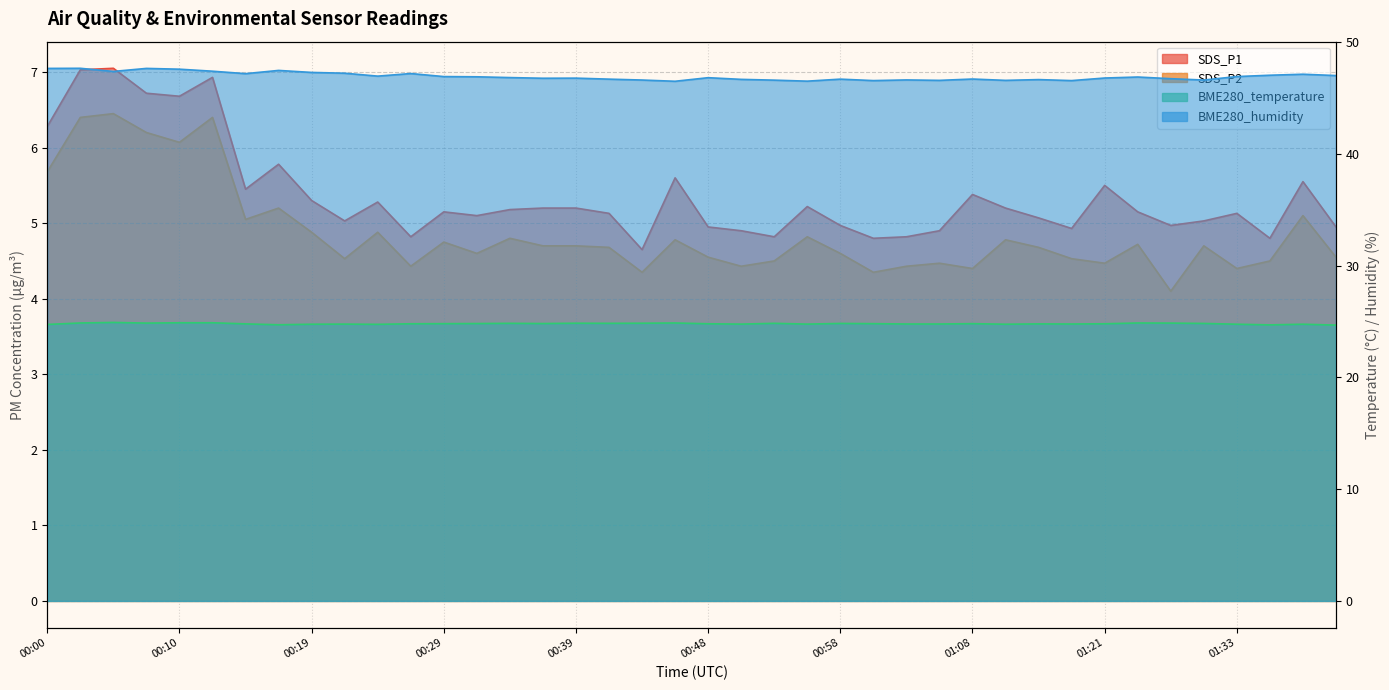

What are all the series names shown in the legend?

SDS_P1, SDS_P2, BME280_temperature, BME280_humidity